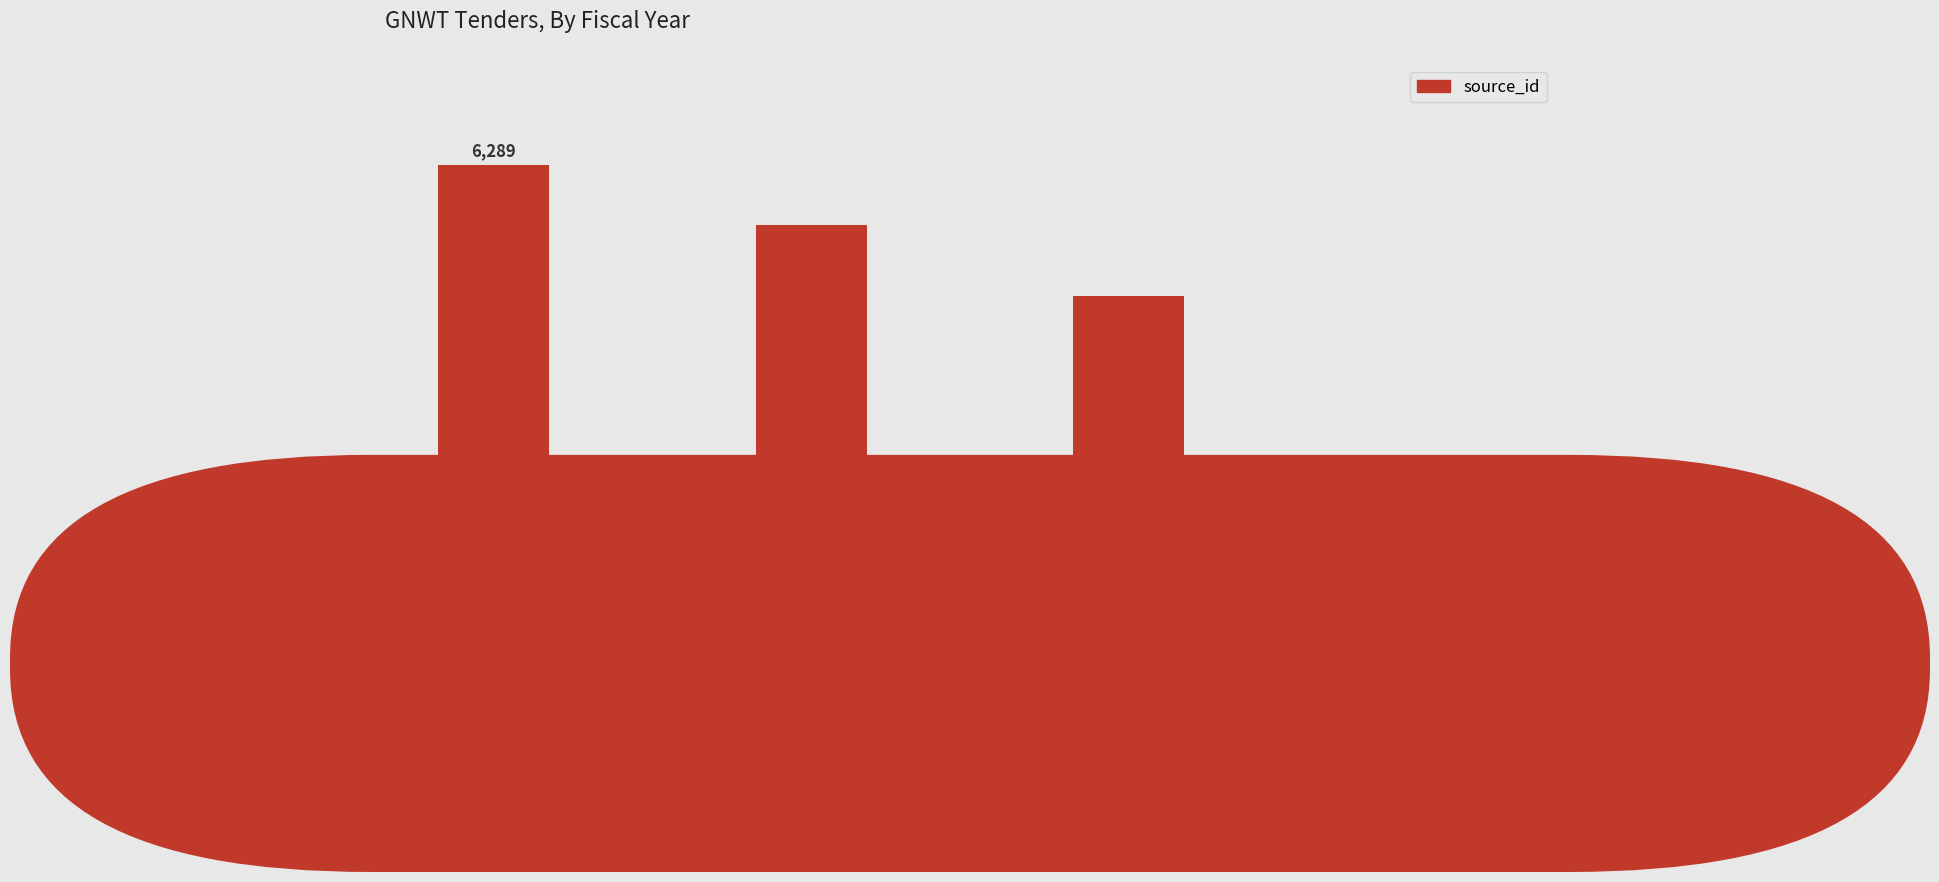

What is the average value?

4522